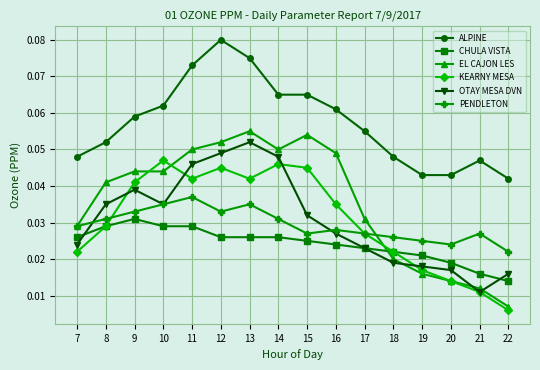

The EL CAJON LES series shows 0.1 at 16. True or false?

False